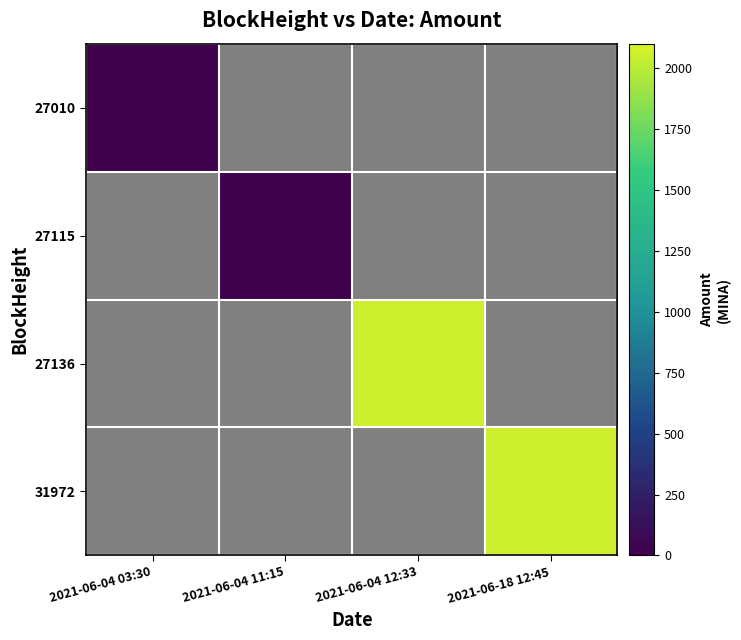

What is the spread (max minus min) of values at 2021-06-04 12:33?

2055.3